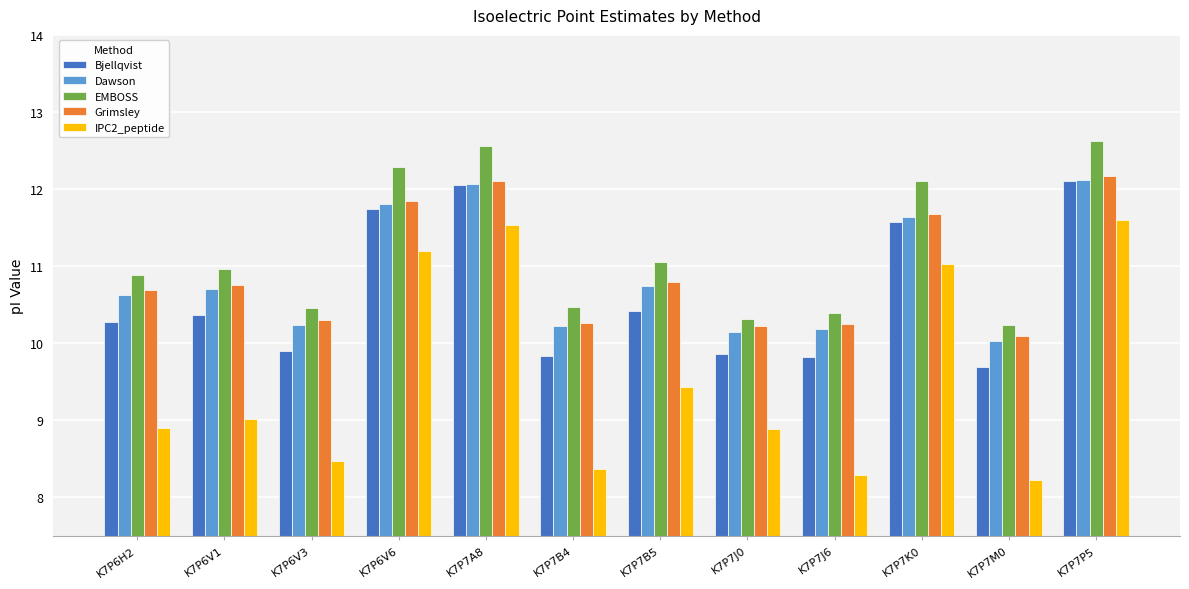

At K7P7J0, list the series in order from smallest to largest.

IPC2_peptide, Bjellqvist, Dawson, Grimsley, EMBOSS